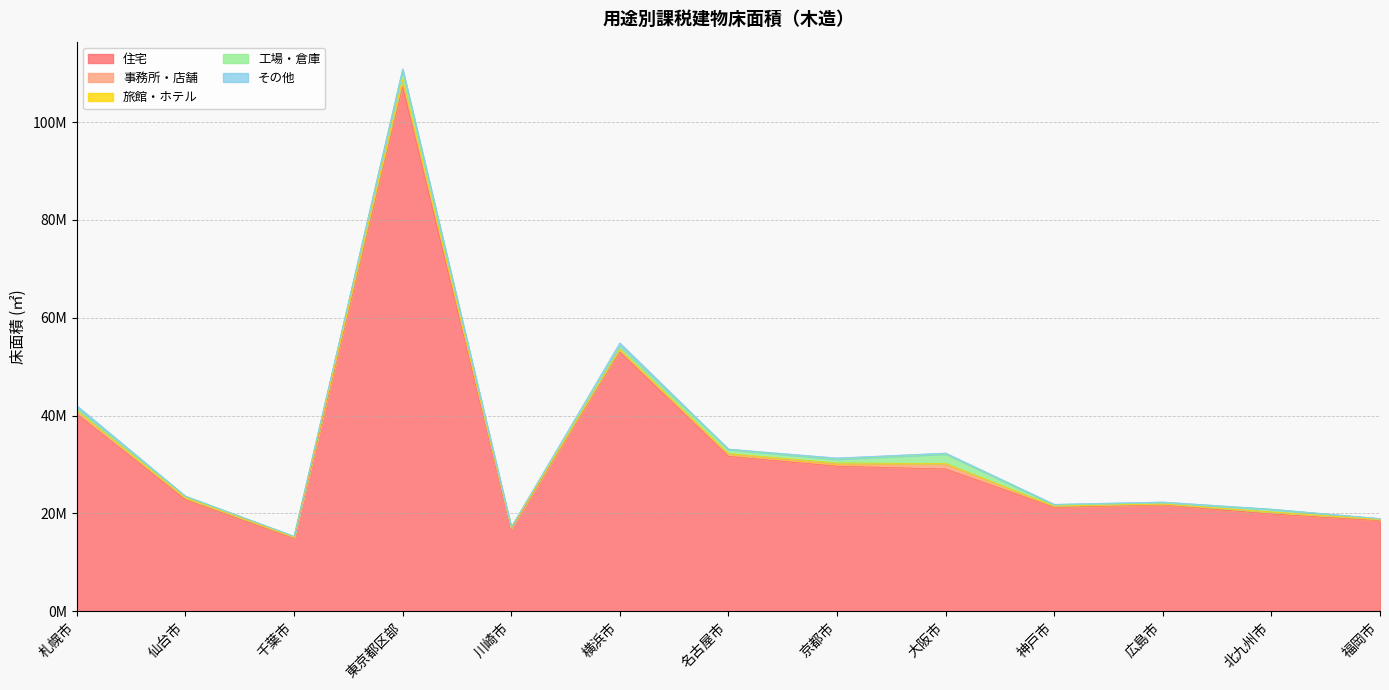

Between which two adjacent categories do 工場・倉庫 and その他 first intersect?

札幌市 and 仙台市